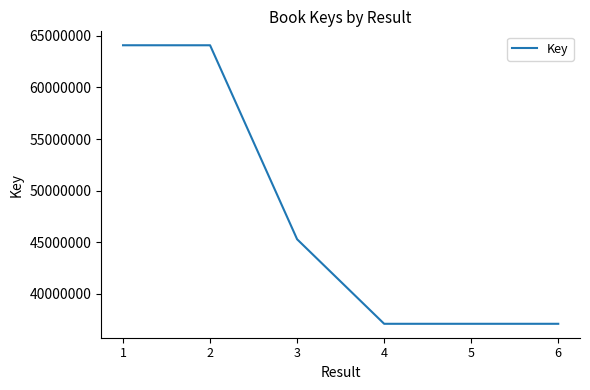

What is the smallest value displayed?

37114039